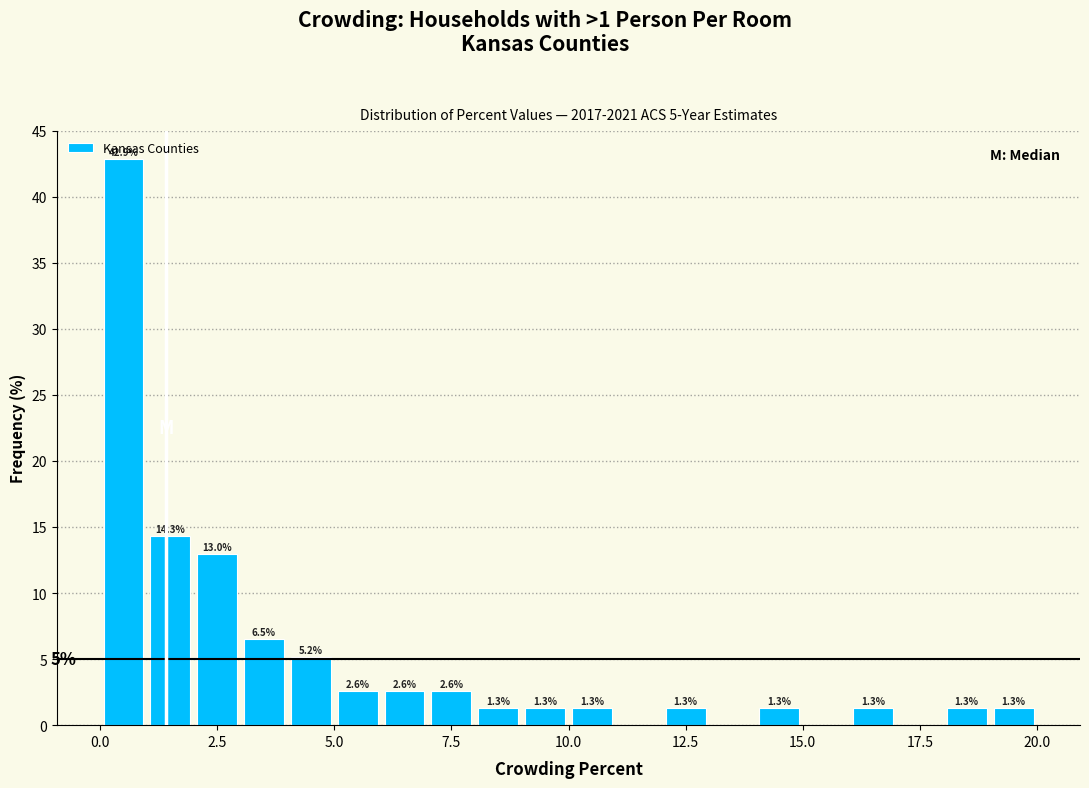

Read against the x-axis, roughly where is the centre of the tallest bar?

0.5